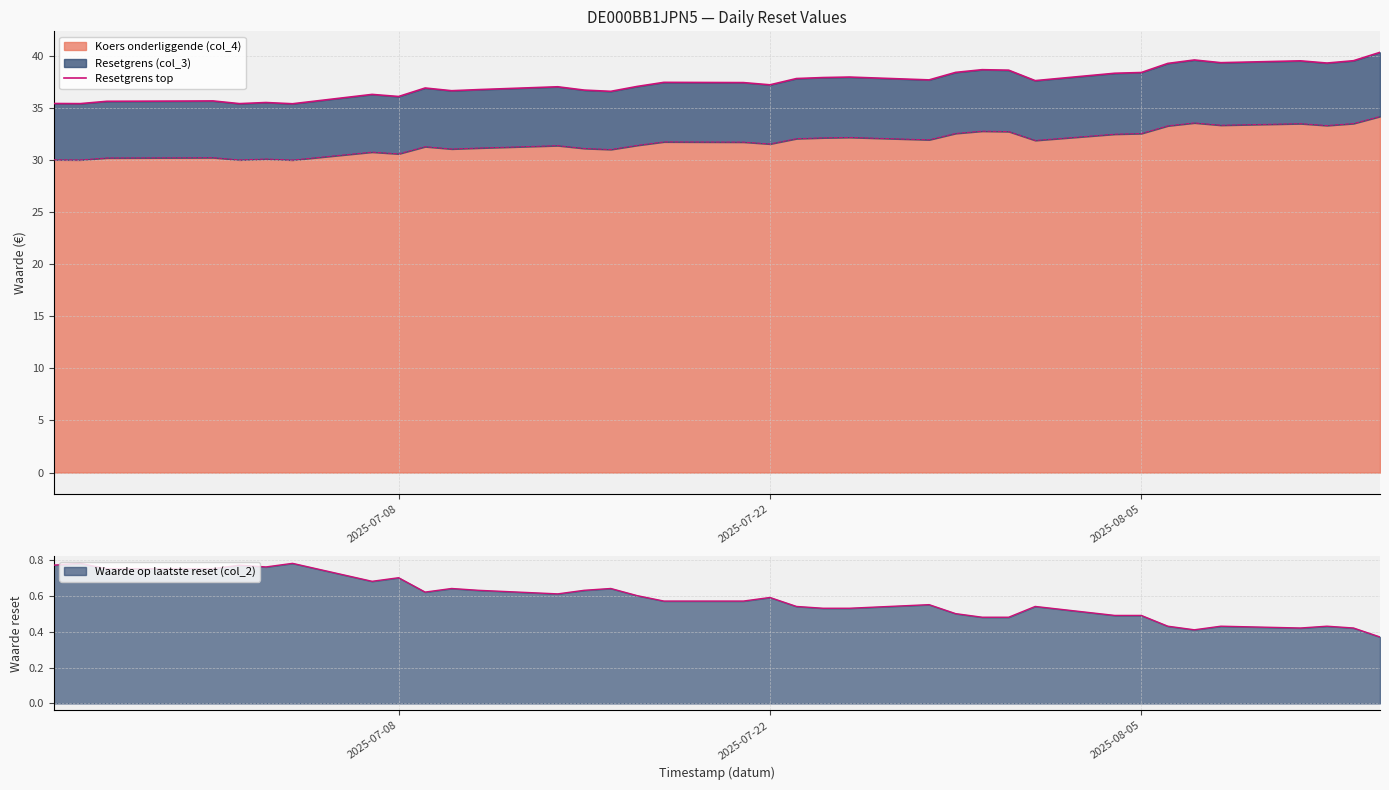

What is the minimum value for Koers onderliggende (col_4)?

30.0